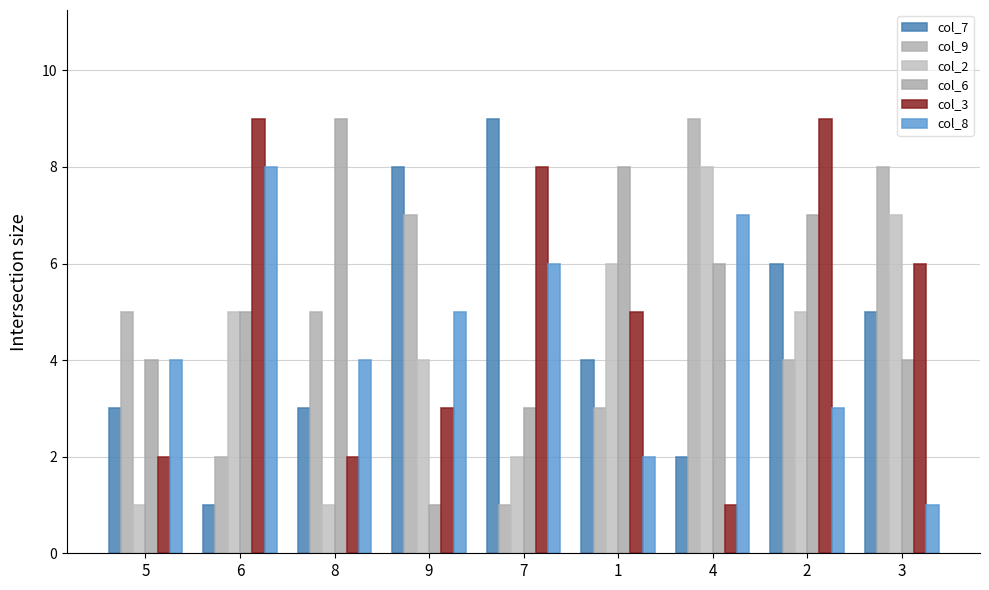

Reading left to right, transcribe all the data shown in this chart.

col_7: 3	1	3	8	9	4	2	6	5
col_9: 5	2	5	7	1	3	9	4	8
col_2: 1	5	1	4	2	6	8	5	7
col_6: 4	5	9	1	3	8	6	7	4
col_3: 2	9	2	3	8	5	1	9	6
col_8: 4	8	4	5	6	2	7	3	1